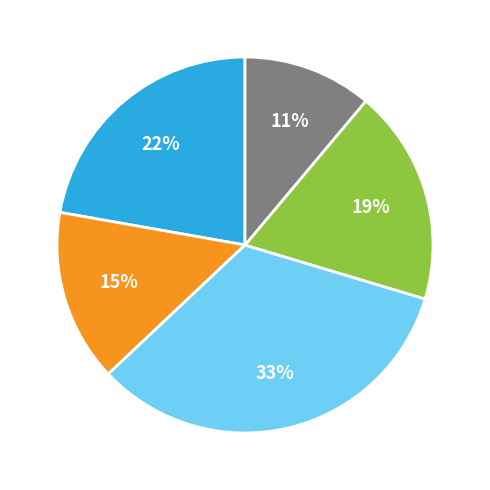

Is there a majority slice in this chart?

No